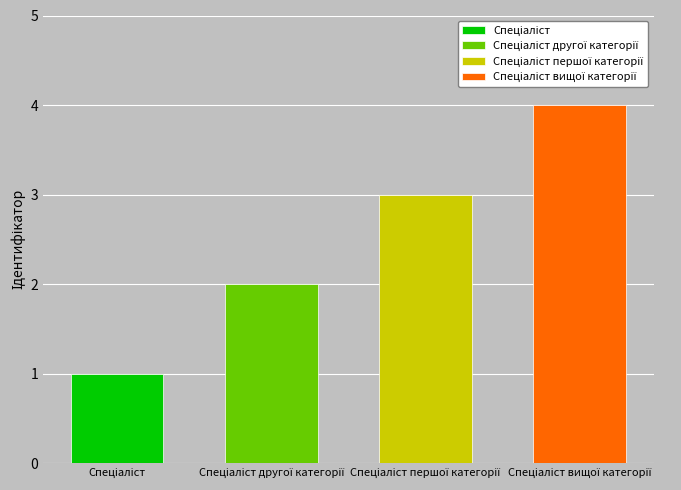

What is the value of the 3rd bar from the left?

3